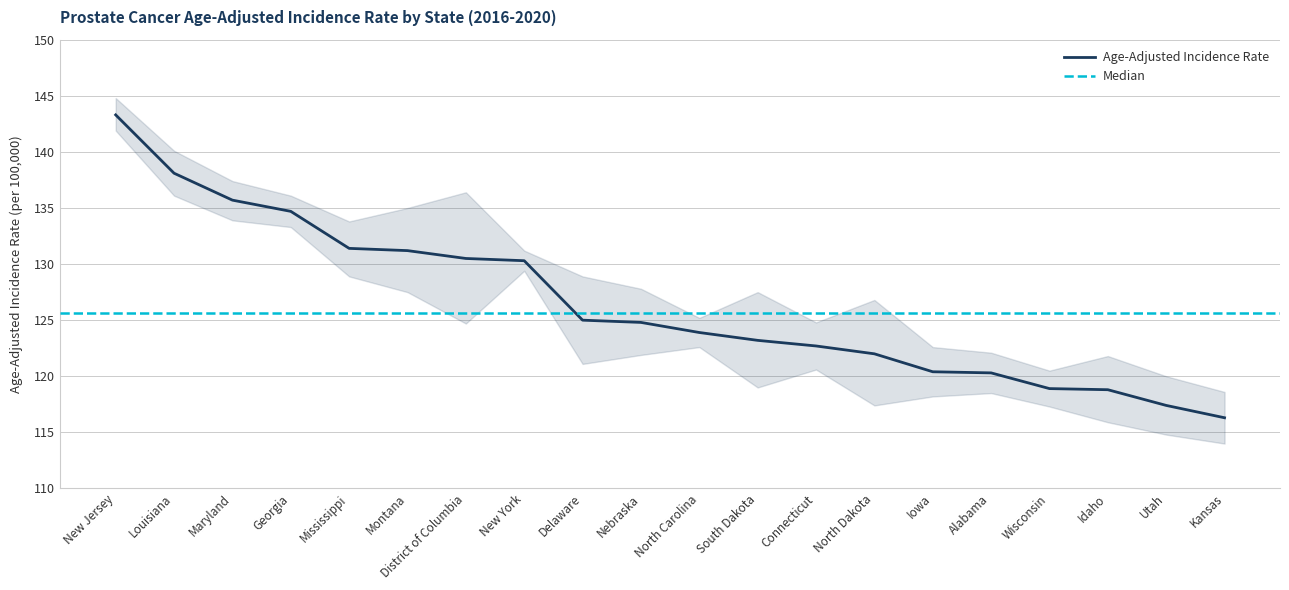

True or false: Age-Adjusted Incidence Rate has a value of 143.3 at New Jersey.

True